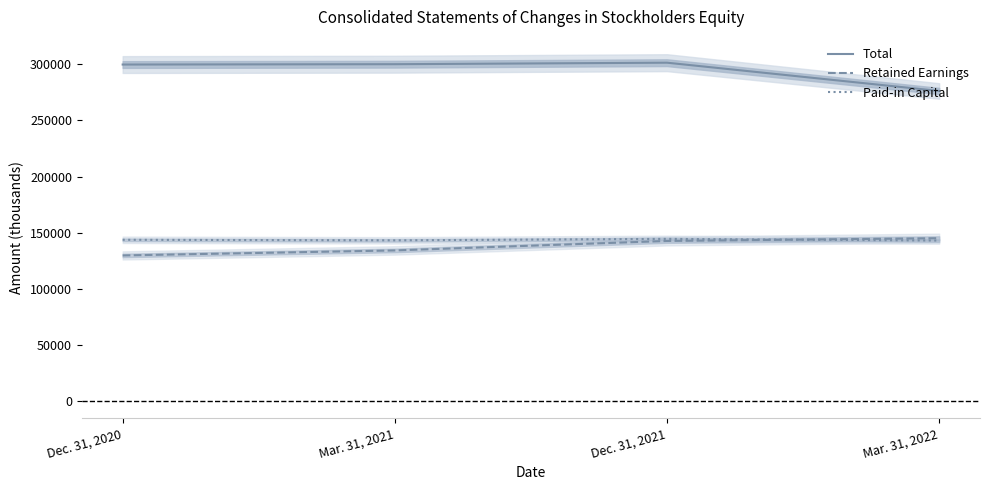

Which has a higher value, Dec. 31, 2021 or Mar. 31, 2022?

Dec. 31, 2021